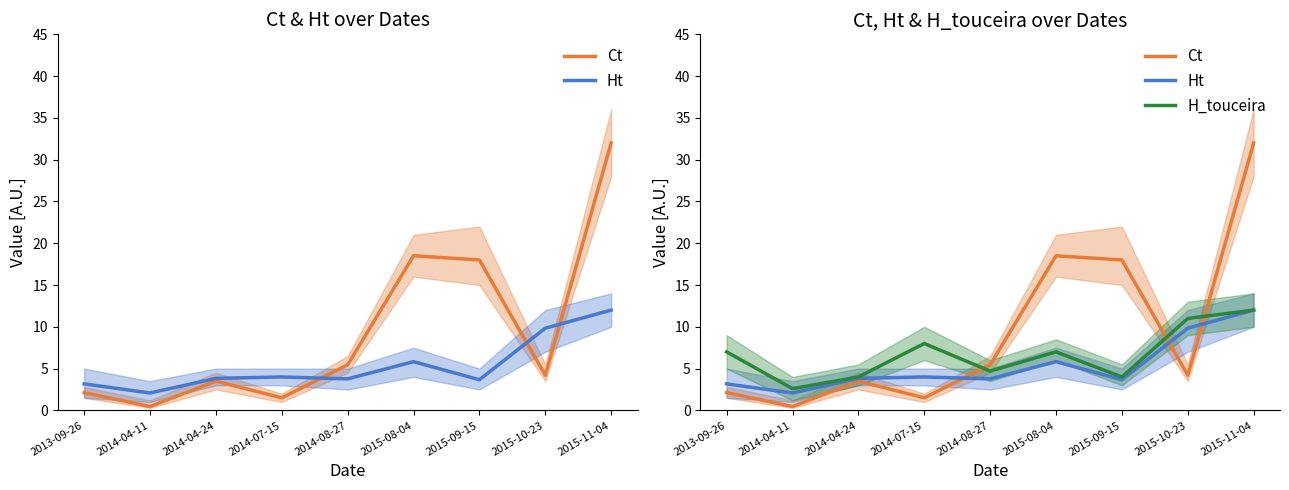

What is the smallest value displayed?

0.5